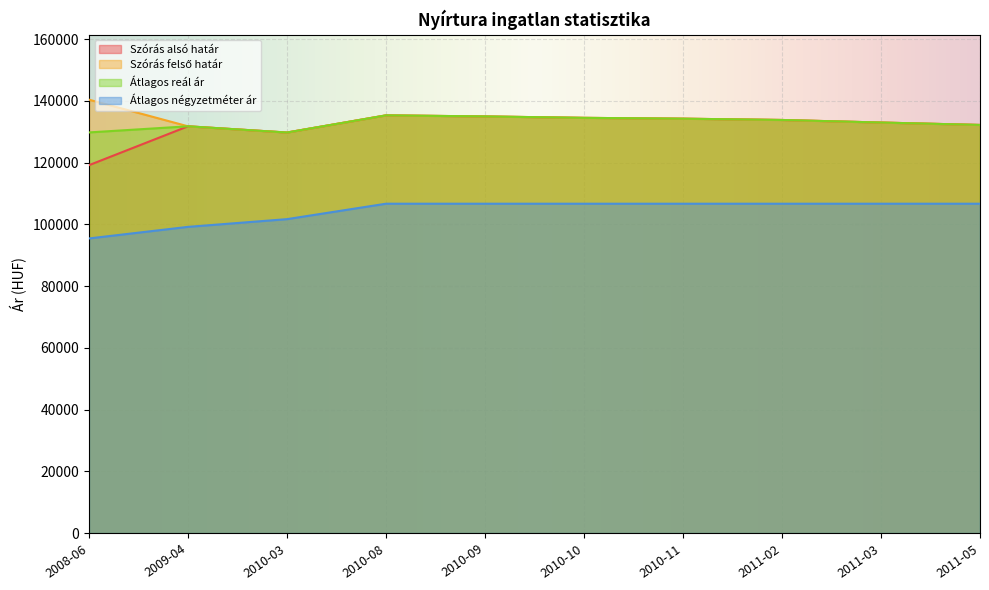

True or false: Szórás felső határ and Átlagos négyzetméter ár cross at least once.

False